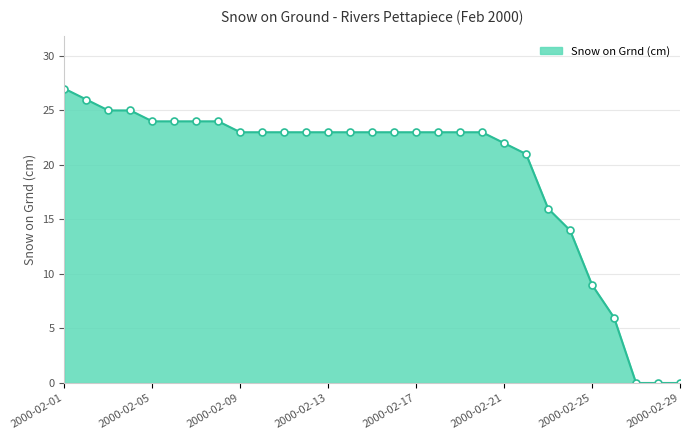

Is it true that the value at 2000-02-29 is 10?

False